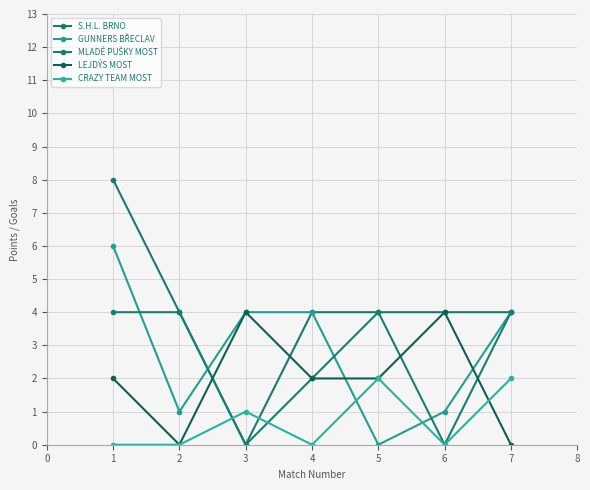

Between 5 and 3, which is larger?

5